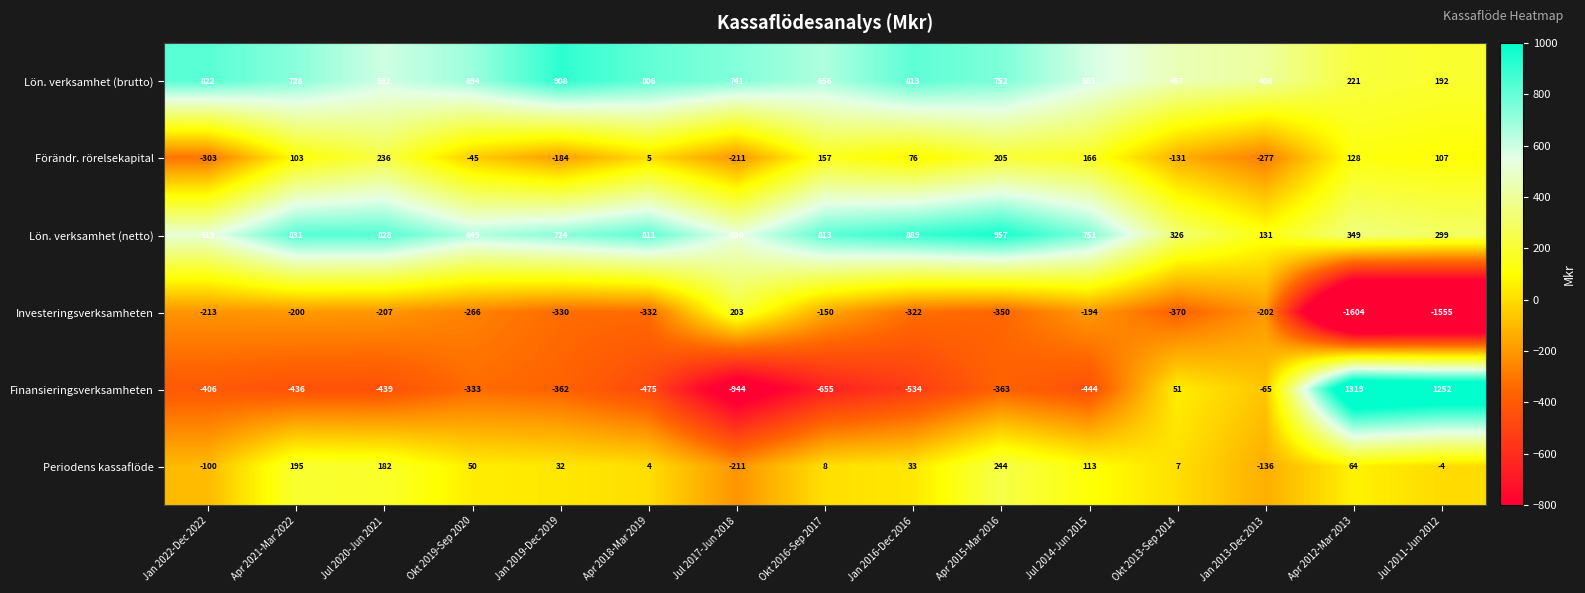

Between Okt 2013-Sep 2014 and Apr 2012-Mar 2013, which series saw the biggest shift?

Finansieringsverksamheten